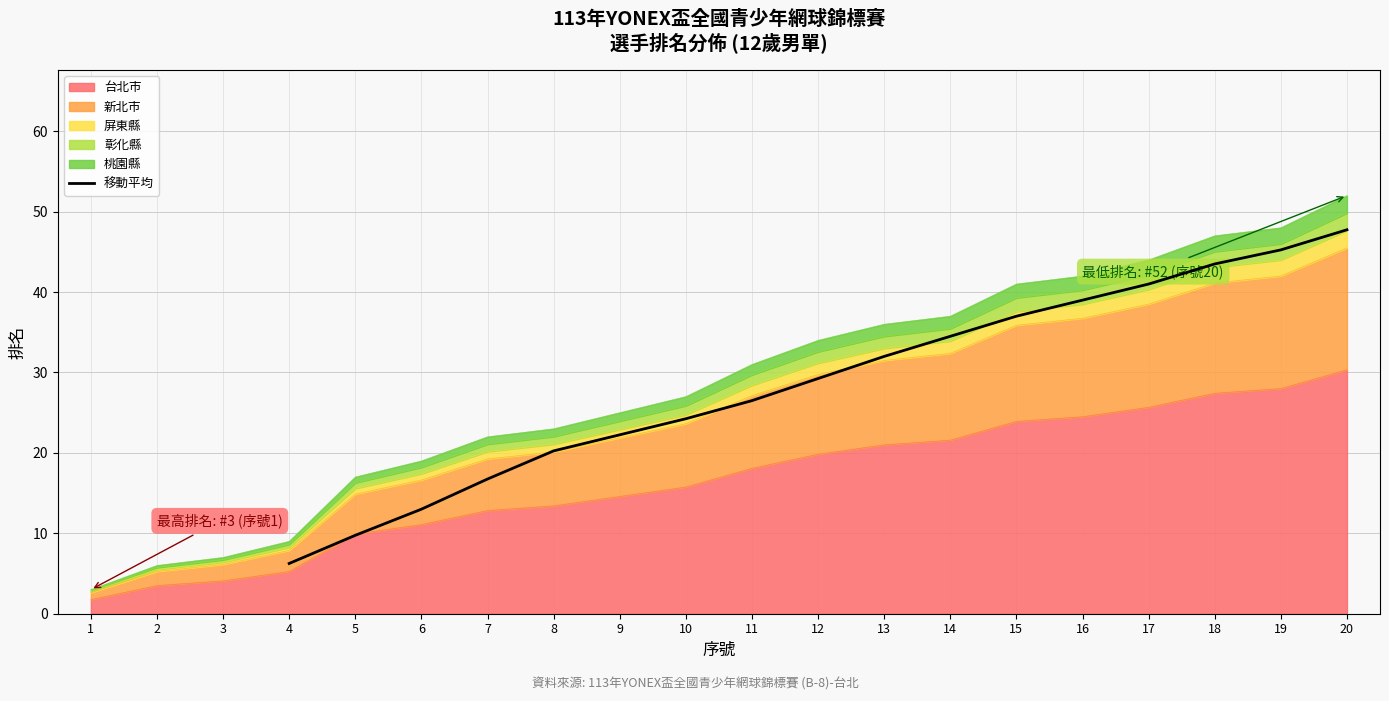

The 移動平均 series shows 43.9 at 11. True or false?

False